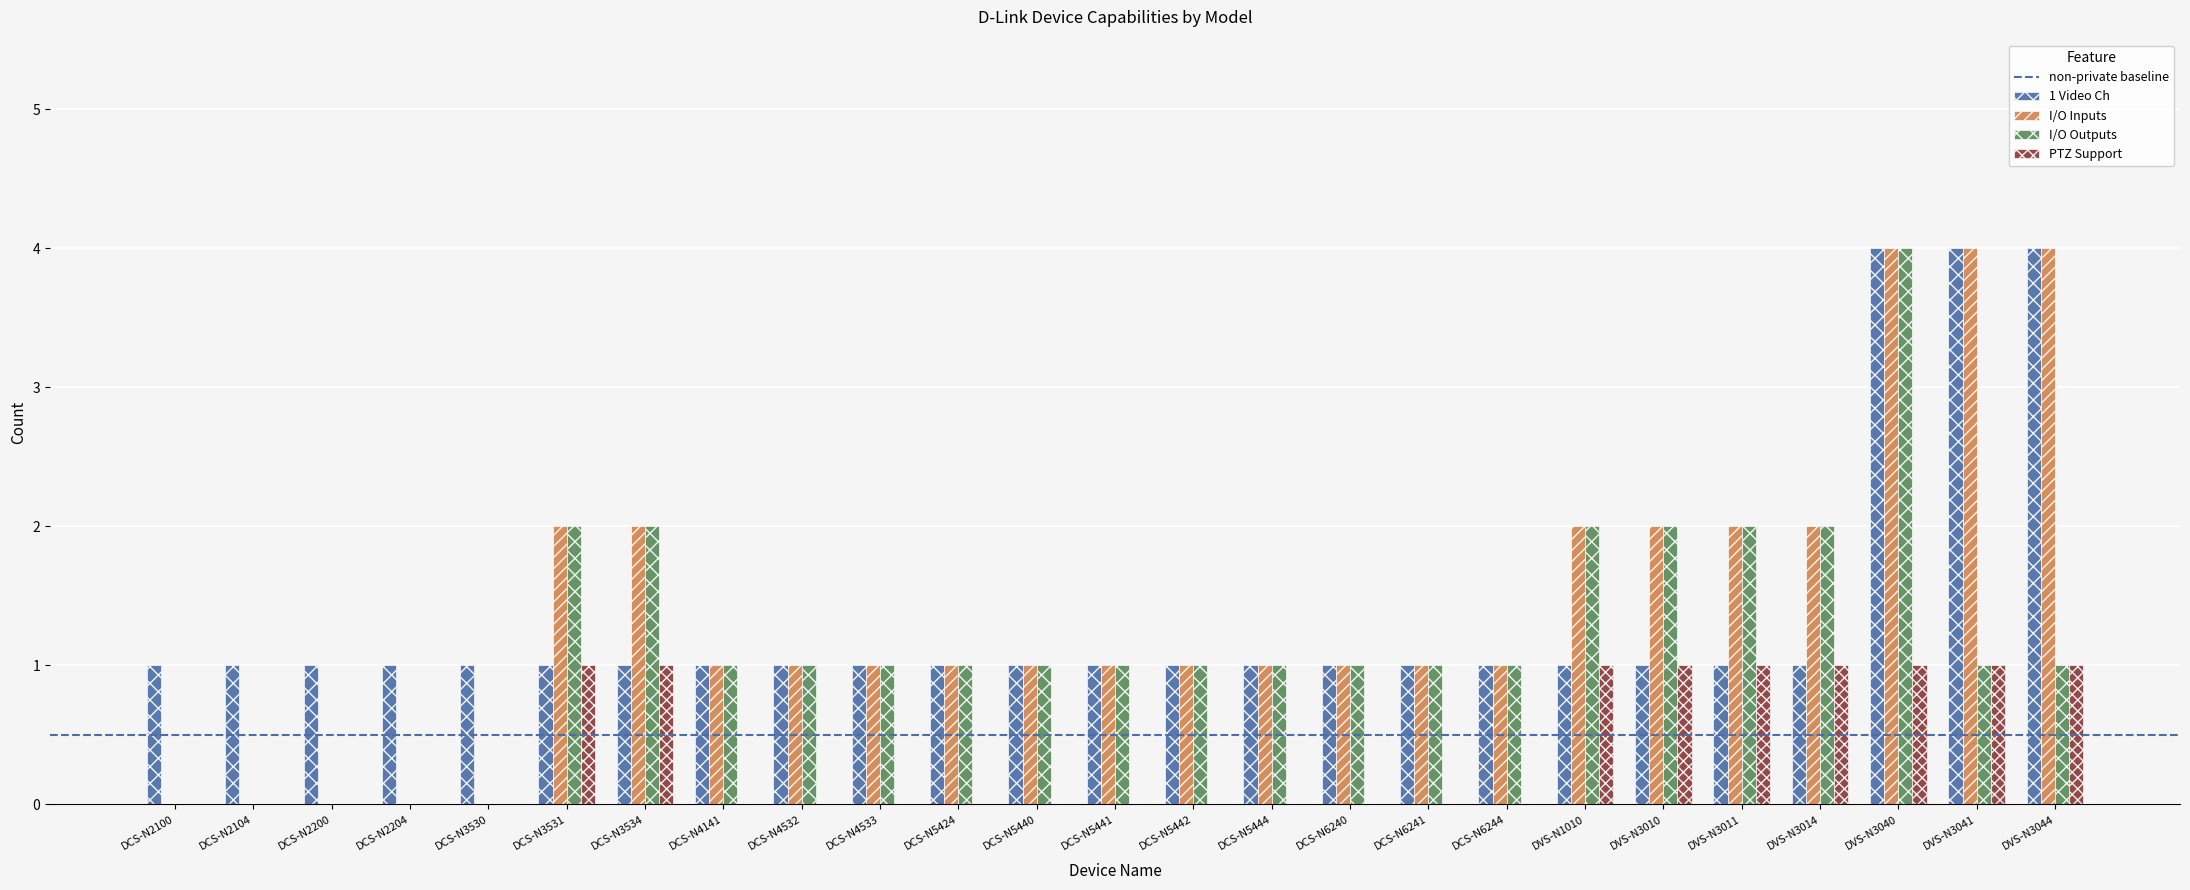

Is it true that I/O Inputs equals 1 at DVS-N1010?

False